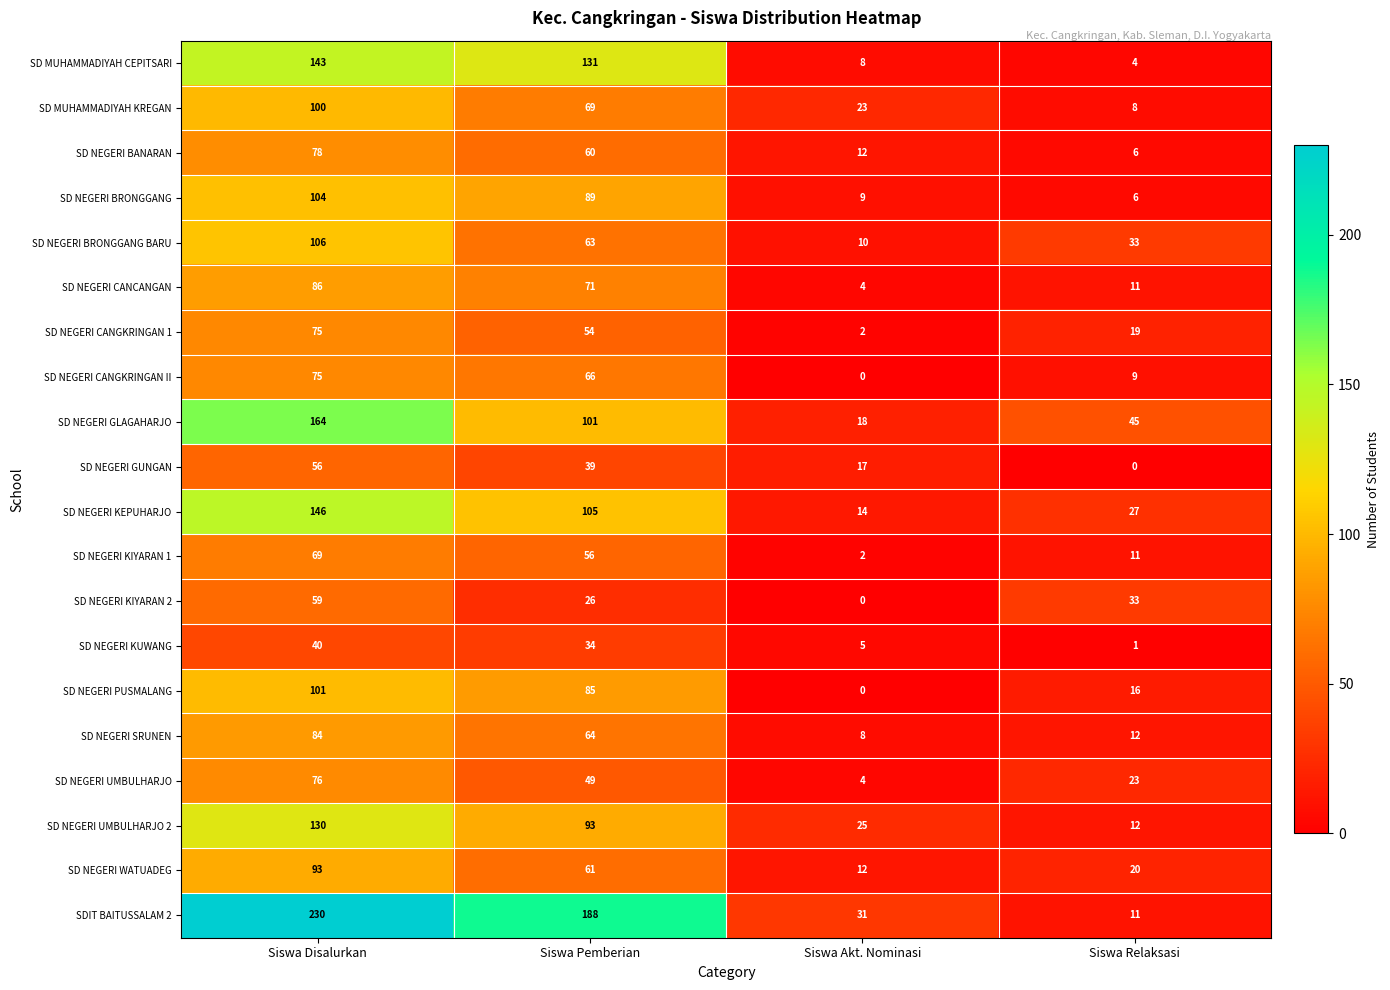

At Siswa Pemberian, list the series in order from largest to smallest.

SDIT BAITUSSALAM 2, SD MUHAMMADIYAH CEPITSARI, SD NEGERI KEPUHARJO, SD NEGERI GLAGAHARJO, SD NEGERI UMBULHARJO 2, SD NEGERI BRONGGANG, SD NEGERI PUSMALANG, SD NEGERI CANCANGAN, SD MUHAMMADIYAH KREGAN, SD NEGERI CANGKRINGAN II, SD NEGERI SRUNEN, SD NEGERI BRONGGANG BARU, SD NEGERI WATUADEG, SD NEGERI BANARAN, SD NEGERI KIYARAN 1, SD NEGERI CANGKRINGAN 1, SD NEGERI UMBULHARJO, SD NEGERI GUNGAN, SD NEGERI KUWANG, SD NEGERI KIYARAN 2